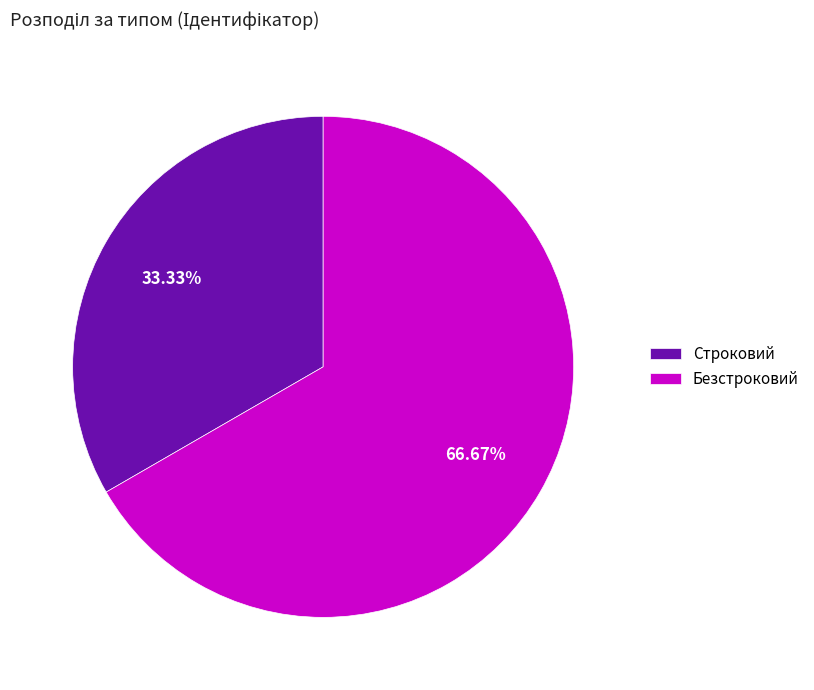

How many segments does this pie chart have?

2